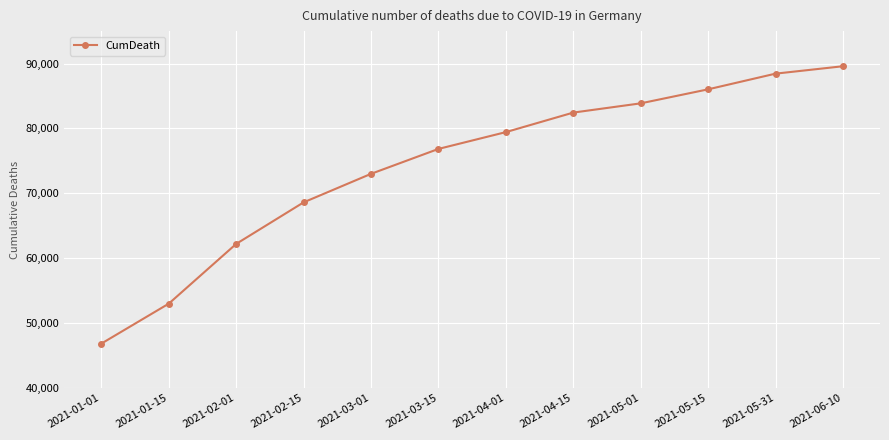

Reading right to left, transcribe all the data shown in this chart.

89585	88442	86025	83865	82441	79430	76840	73000	68603	62201	52990	46833